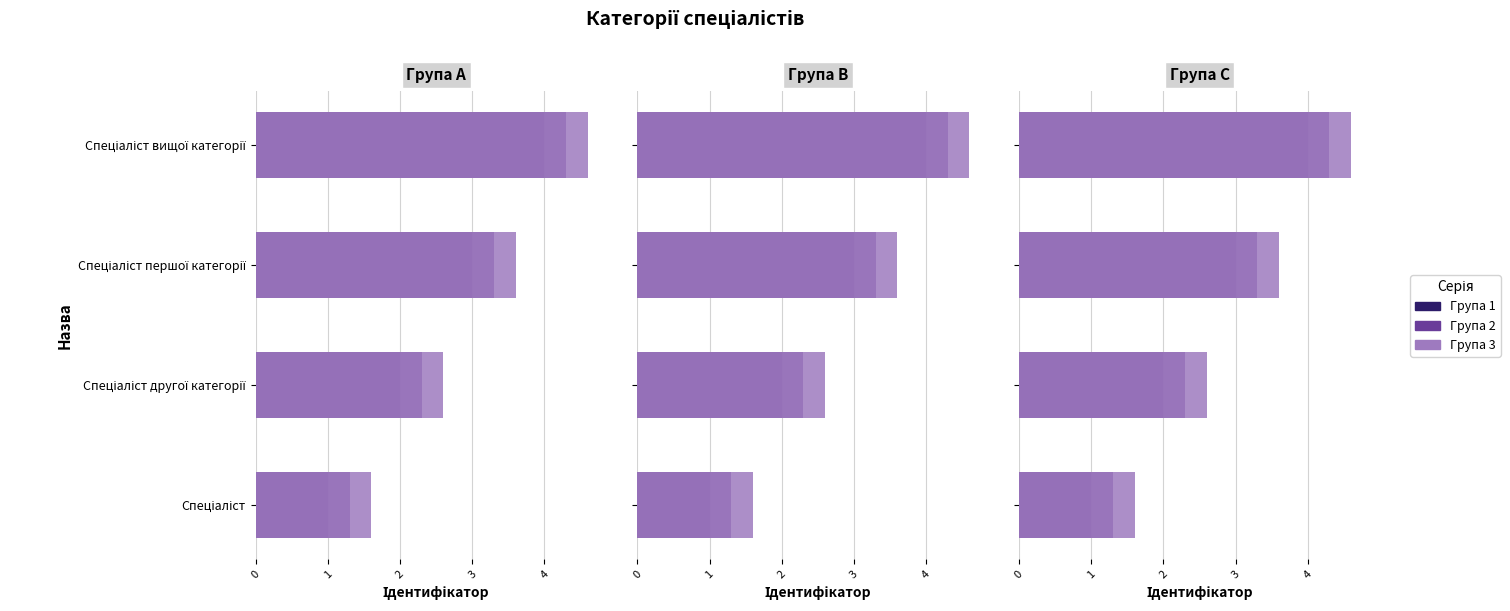

What is the average value of the Група 1 series?

2.5